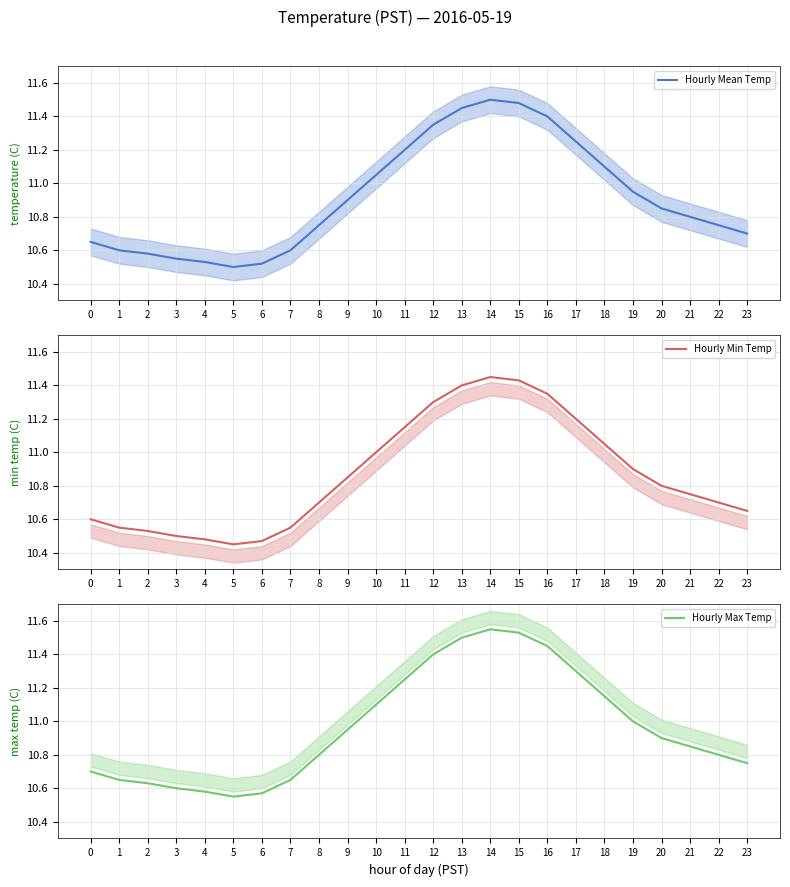

Count the number of data series in this chart.

3